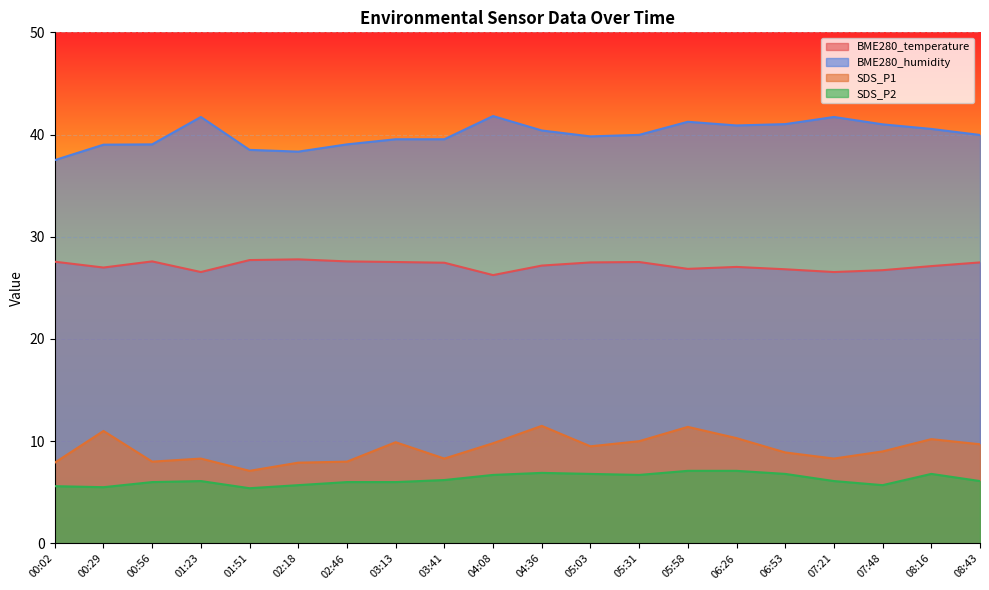

True or false: SDS_P1 has more than 2 points higher than both neighbors.

True